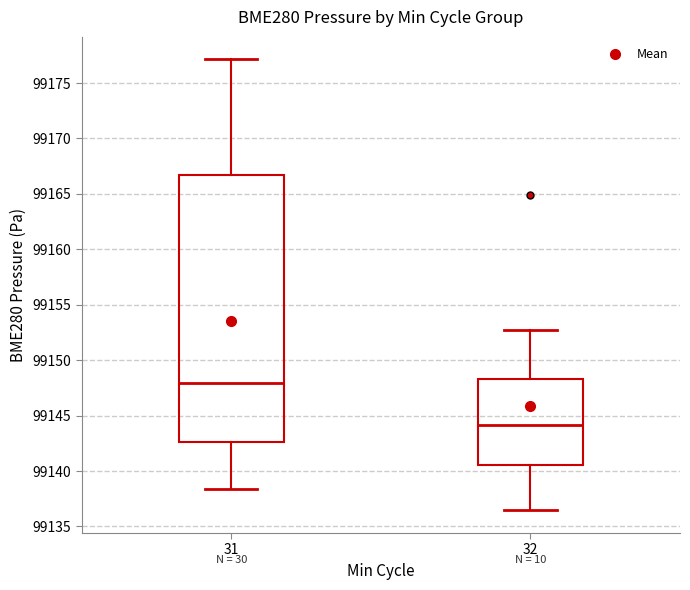

Where does the median line of the box at x = 31 sit on the y-axis? The values are not printed on the chart, so give them approximately, as read against the axis.

99148.0